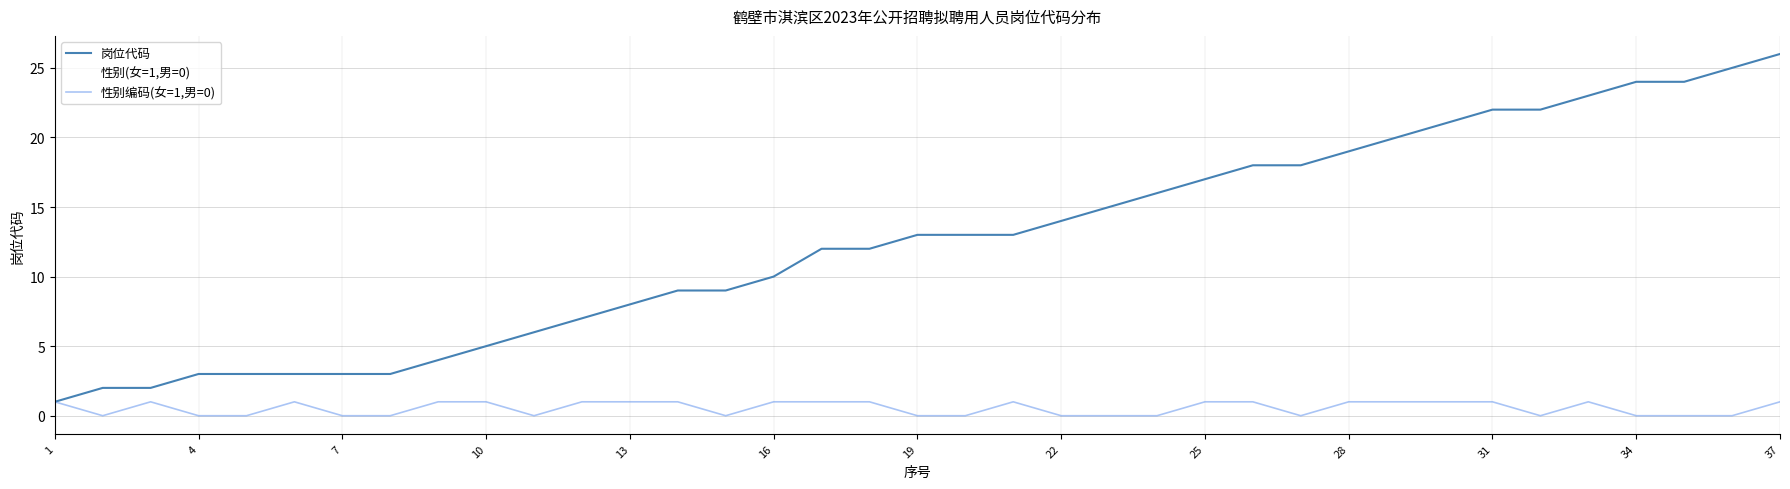

Does the chart have visible grid lines?

Yes